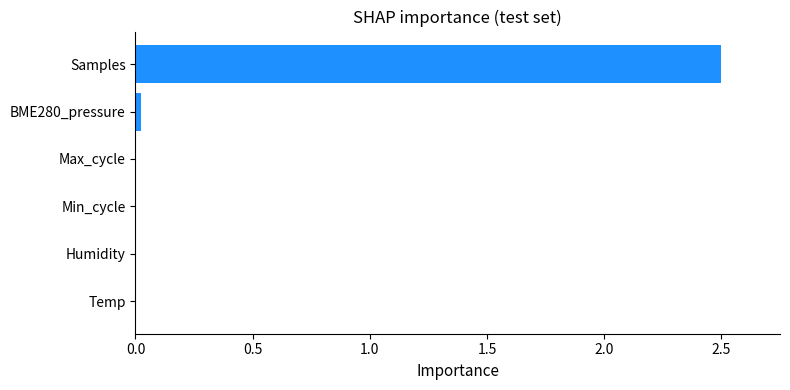

What is the sum of all values?

2.5